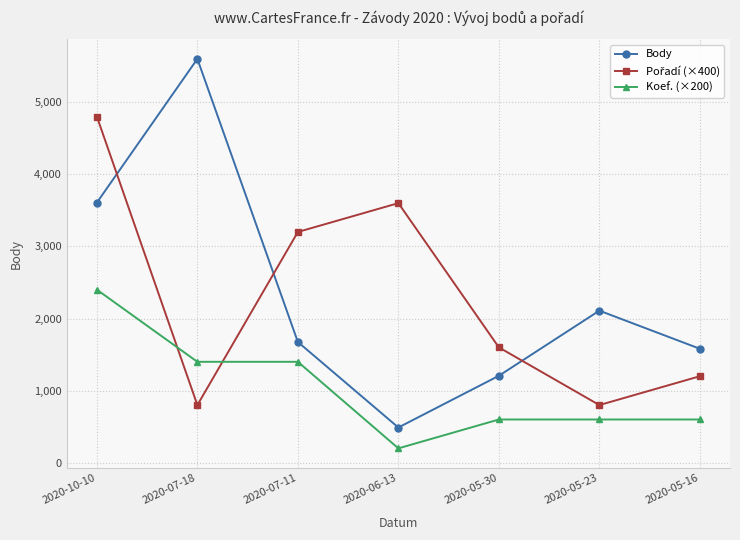

At how many categories does at least one series exceed 3522?

3